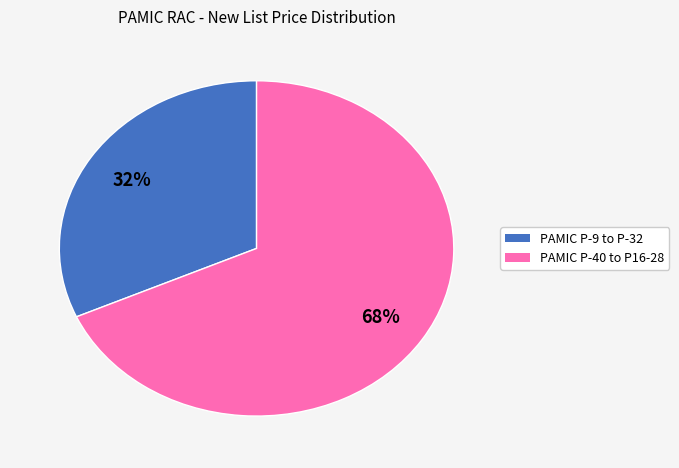

To the nearest percent, what is the average slice percentage?

50%